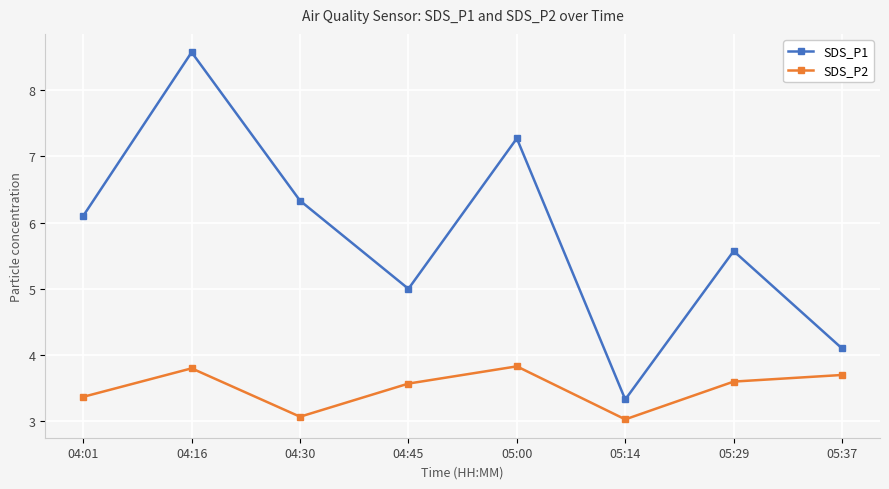

True or false: SDS_P2 and SDS_P1 cross at least once.

False